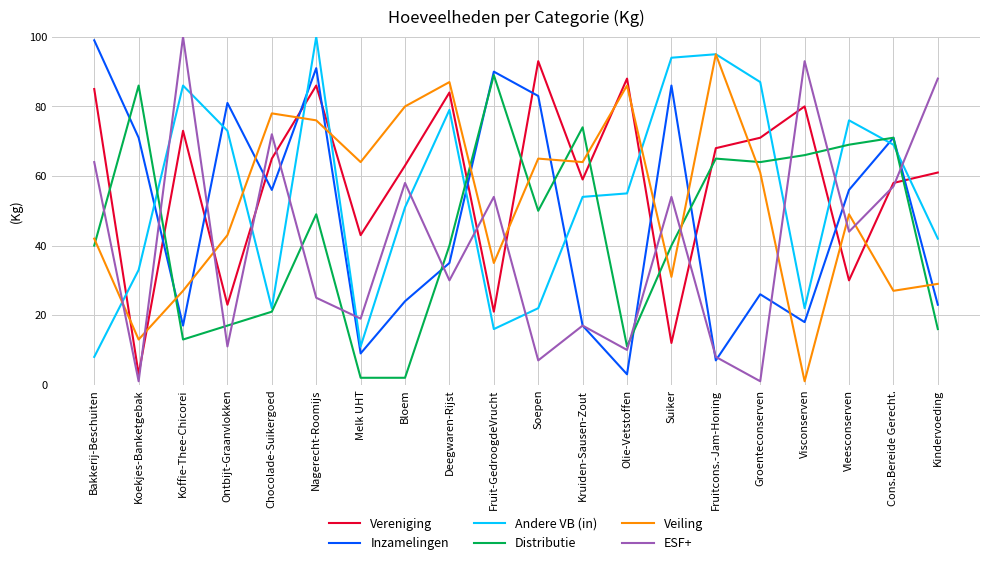

How many lines are shown in the chart?

6